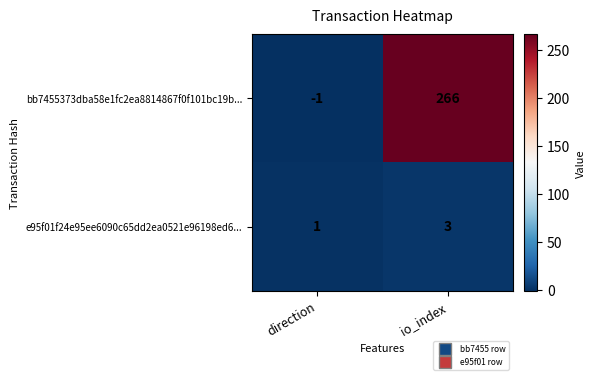

Is it true that e95f01f24e95ee6090c65dd2ea0521e96198ed6... equals 4 at io_index?

False